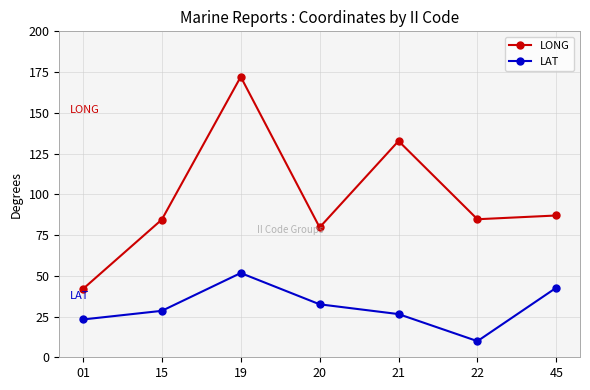

How many lines are shown in the chart?

2